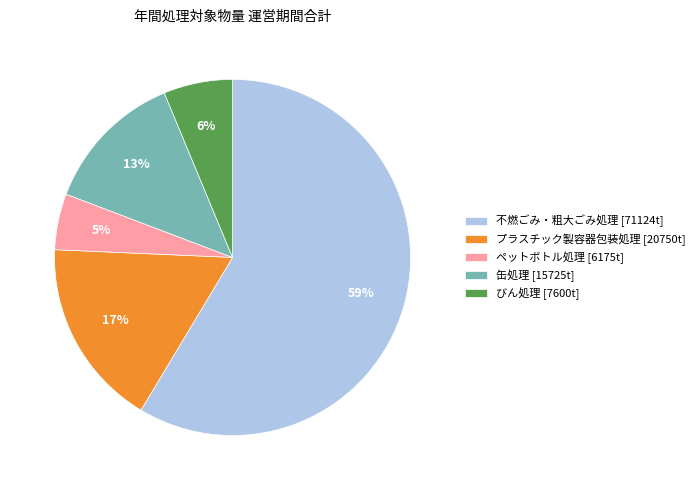

How many segments does this pie chart have?

5